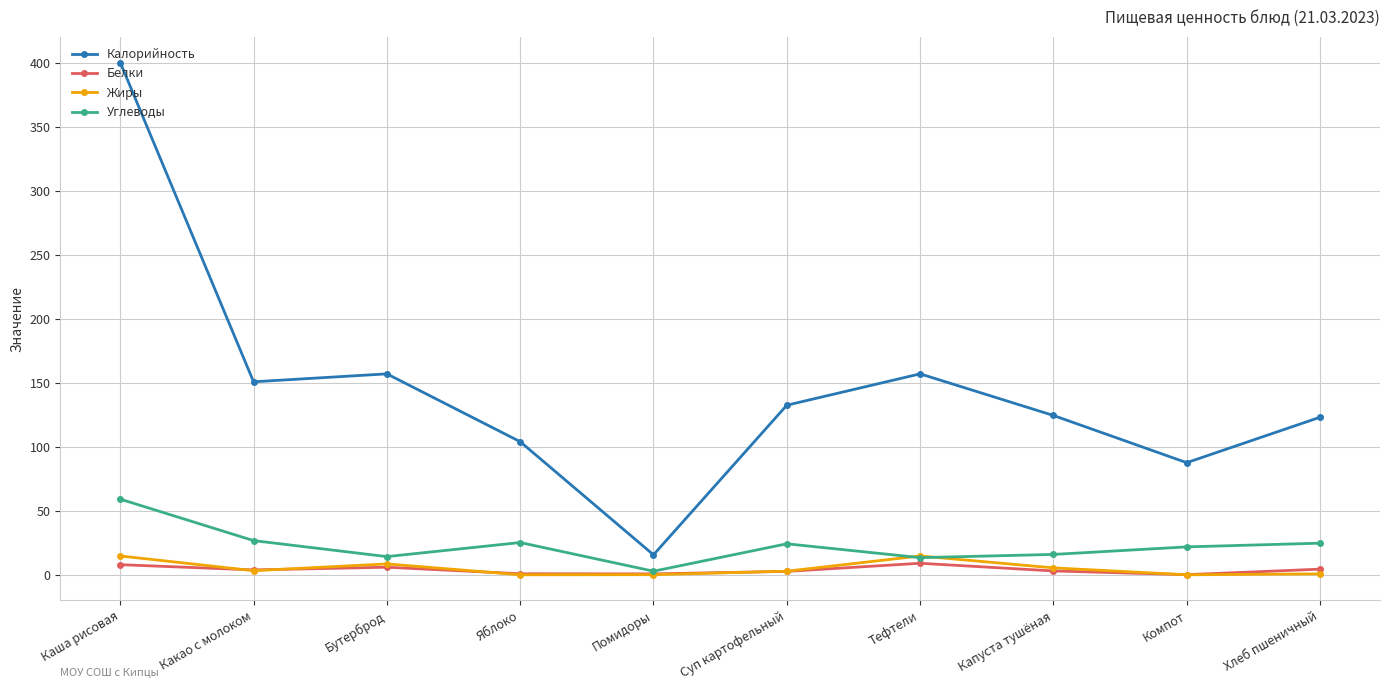

Between Какао с молоком and Компот, which series saw the biggest shift?

Калорийность